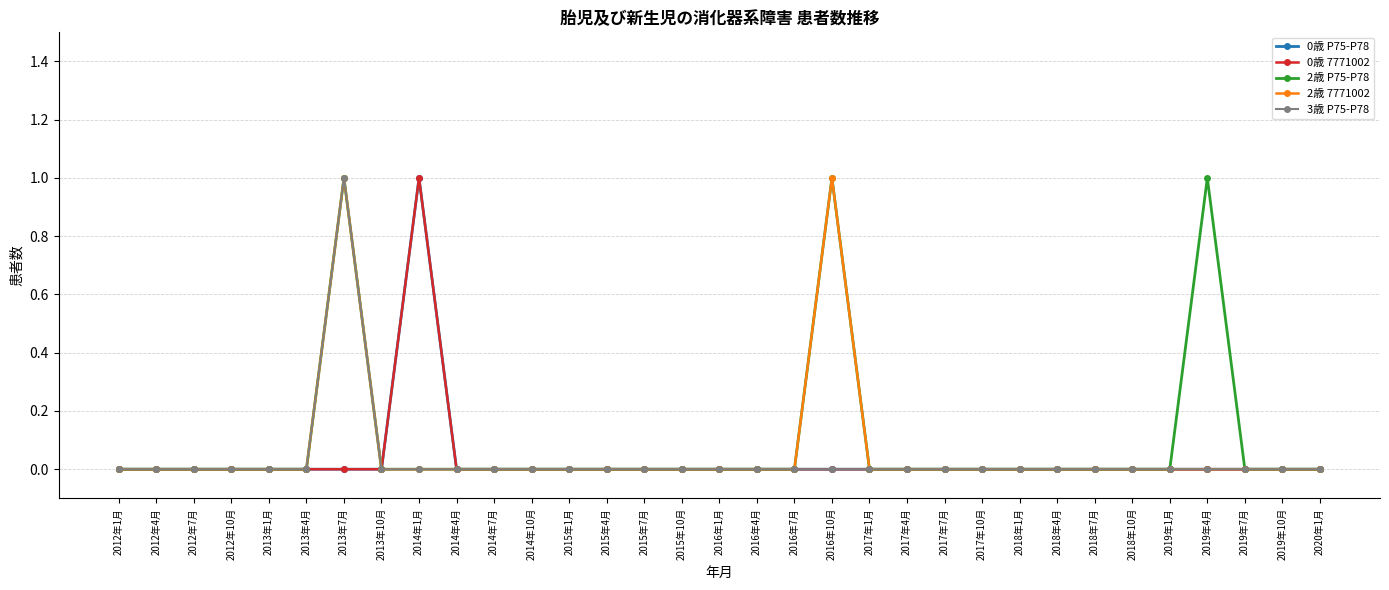

Is it true that 3歳 P75-P78 equals 1 at 2012年1月?

False